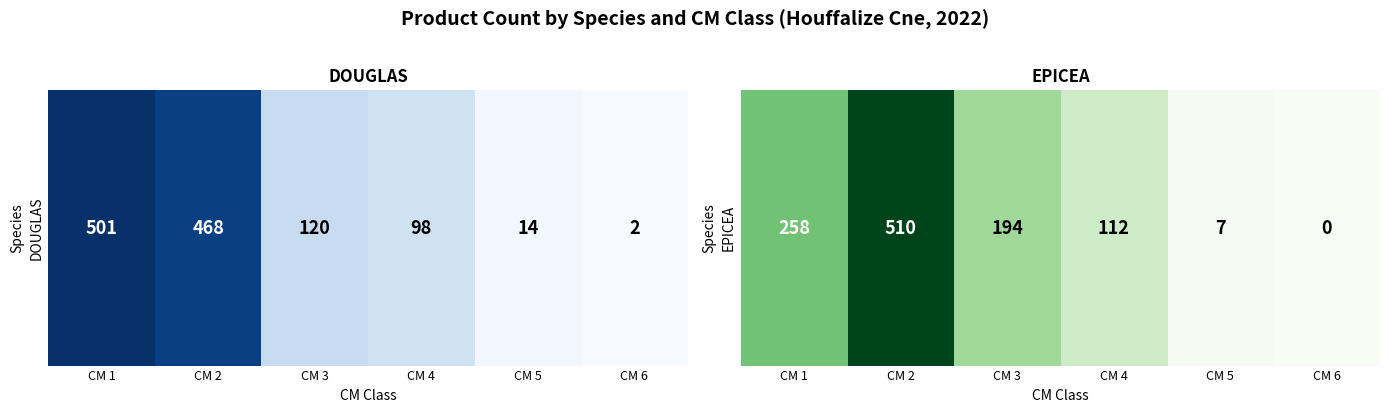

At which category does the chart reach its minimum across all series?

CM 6